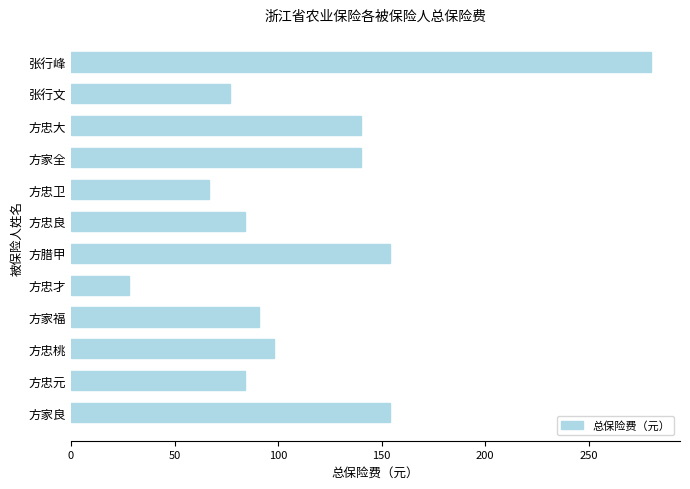

Are the bars grouped side by side (vs. stacked)?

No